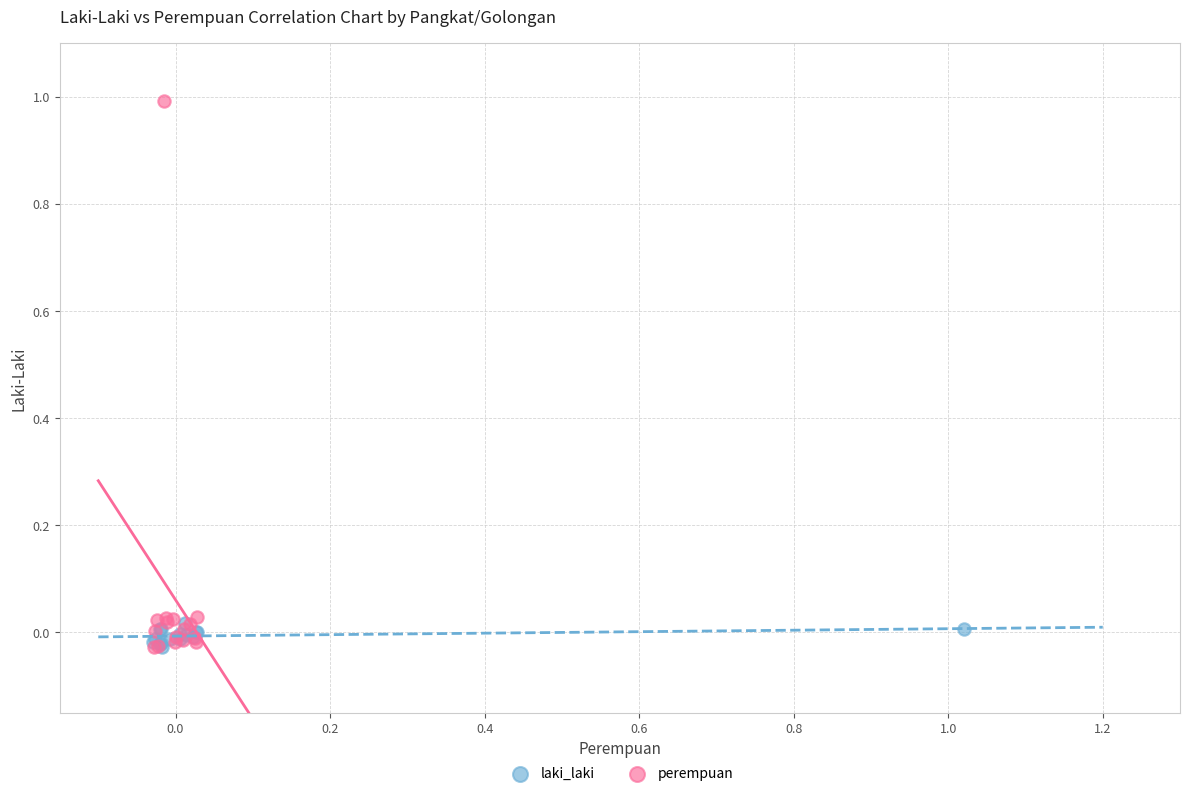

Which series has the widest spread of Y values?

perempuan